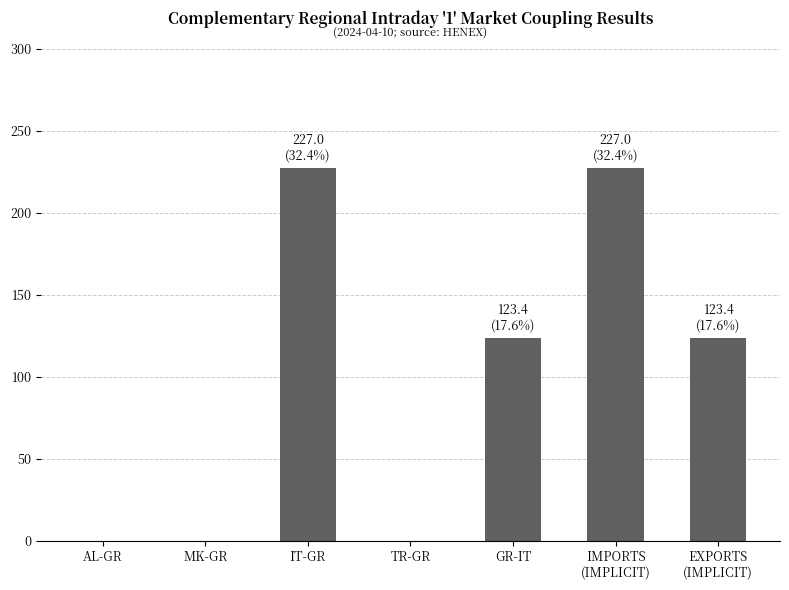

How many values are between 0 and 227?

7